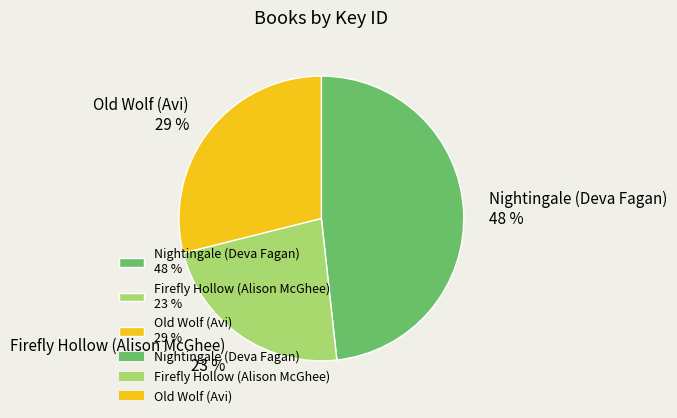

To the nearest percent, what is the difference between the largest and smallest slice percentages?

25%